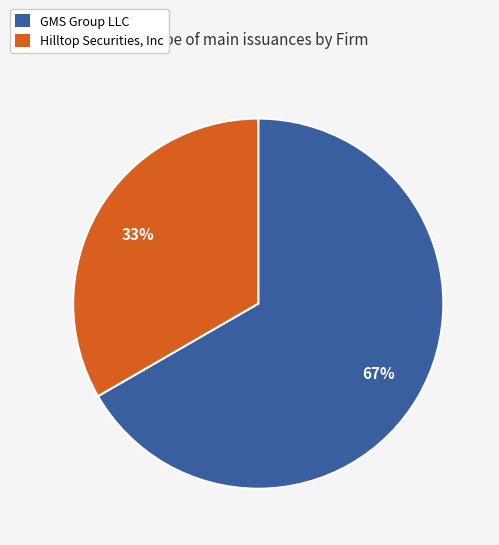

The GMS Group LLC slice represents 56% of the pie. True or false?

False